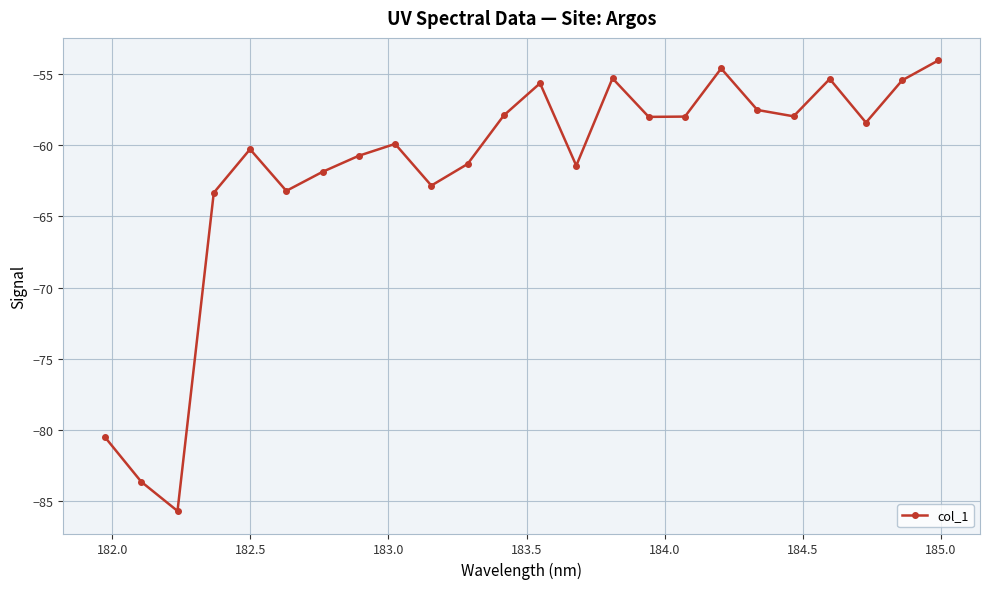

What is the value of the 3rd point from the left?

-85.7